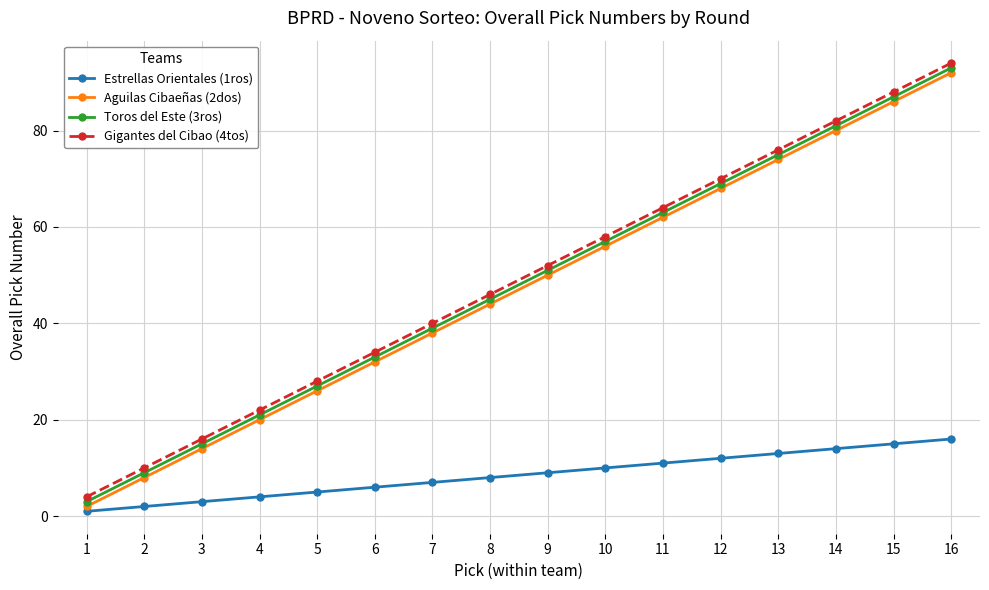

The value of Estrellas Orientales (1ros) at 8 is 8. True or false?

True